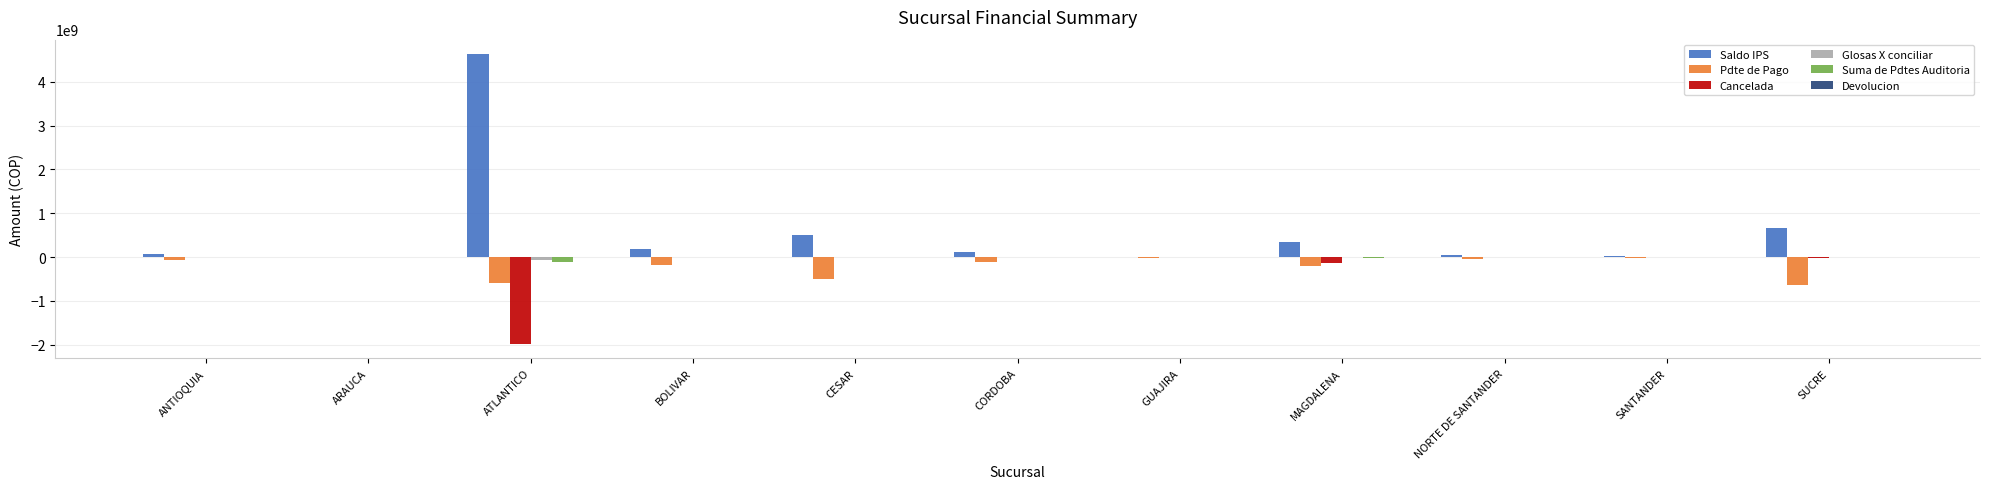

Which series has the largest total across all categories?

Saldo IPS